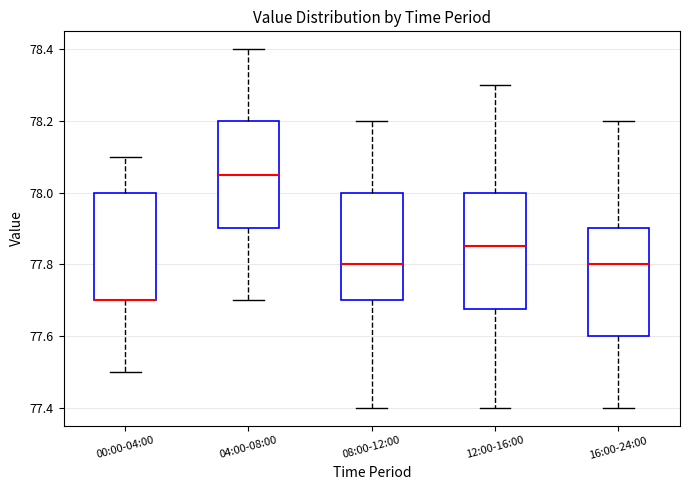

Where does the upper whisker of the box for 00:00-04:00 end on the y-axis? The values are not printed on the chart, so give them approximately, as read against the axis.

78.10